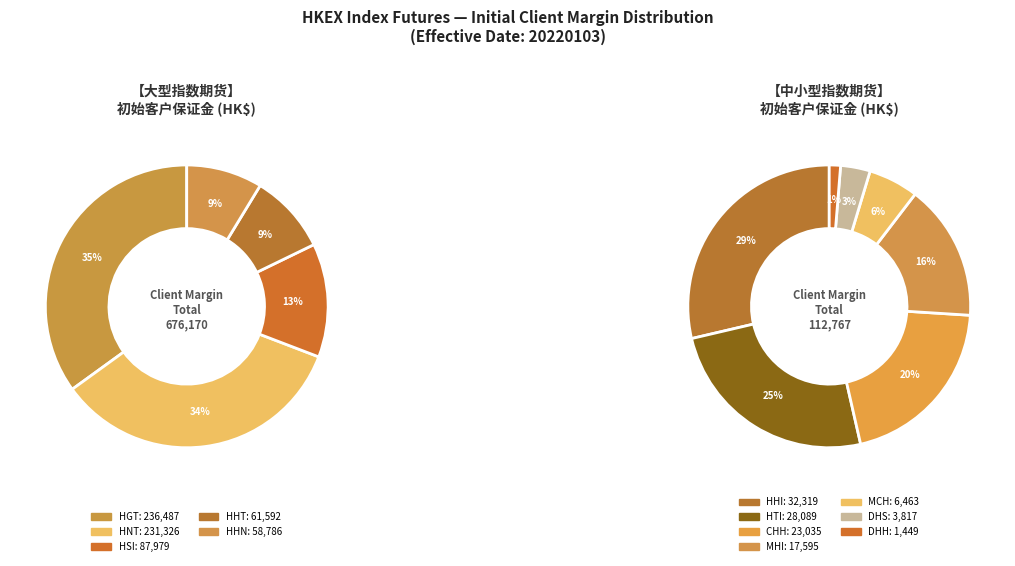

Which slice is the largest?

HGT